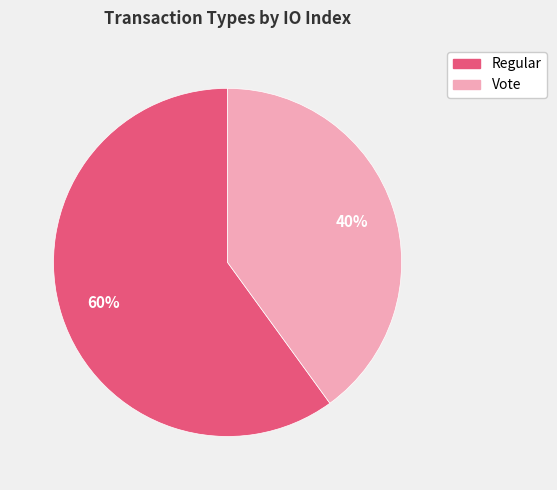

Is there a majority slice in this chart?

Yes